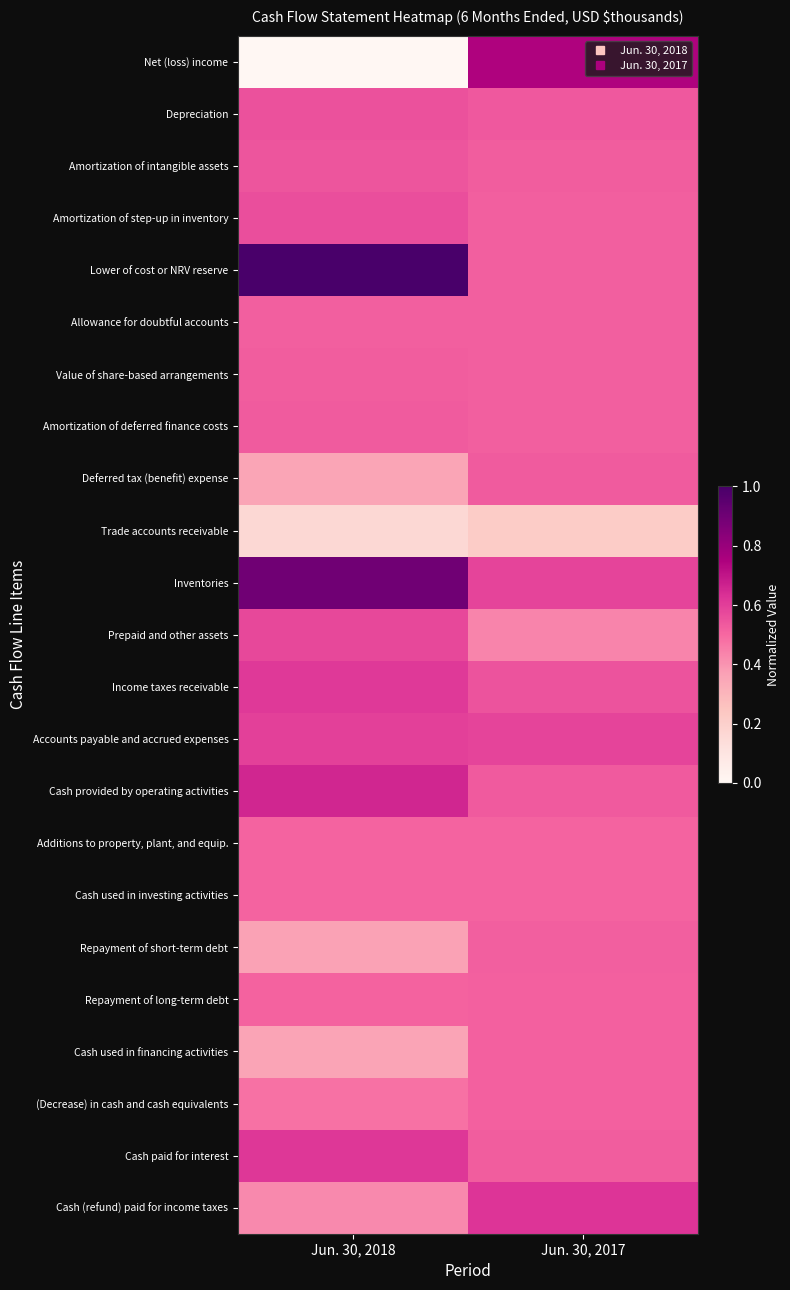

At Jun. 30, 2018, list the series in order from largest to smallest.

Lower of cost or NRV reserve, Inventories, Cash provided by operating activities, Cash paid for interest, Income taxes receivable, Accounts payable and accrued expenses, Prepaid and other assets, Amortization of step-up in inventory, Depreciation, Amortization of intangible assets, Amortization of deferred finance costs, Value of share-based arrangements, Allowance for doubtful accounts, Repayment of long-term debt, Additions to property, plant, and equip., Cash used in investing activities, (Decrease) in cash and cash equivalents, Cash (refund) paid for income taxes, Repayment of short-term debt, Cash used in financing activities, Deferred tax (benefit) expense, Trade accounts receivable, Net (loss) income